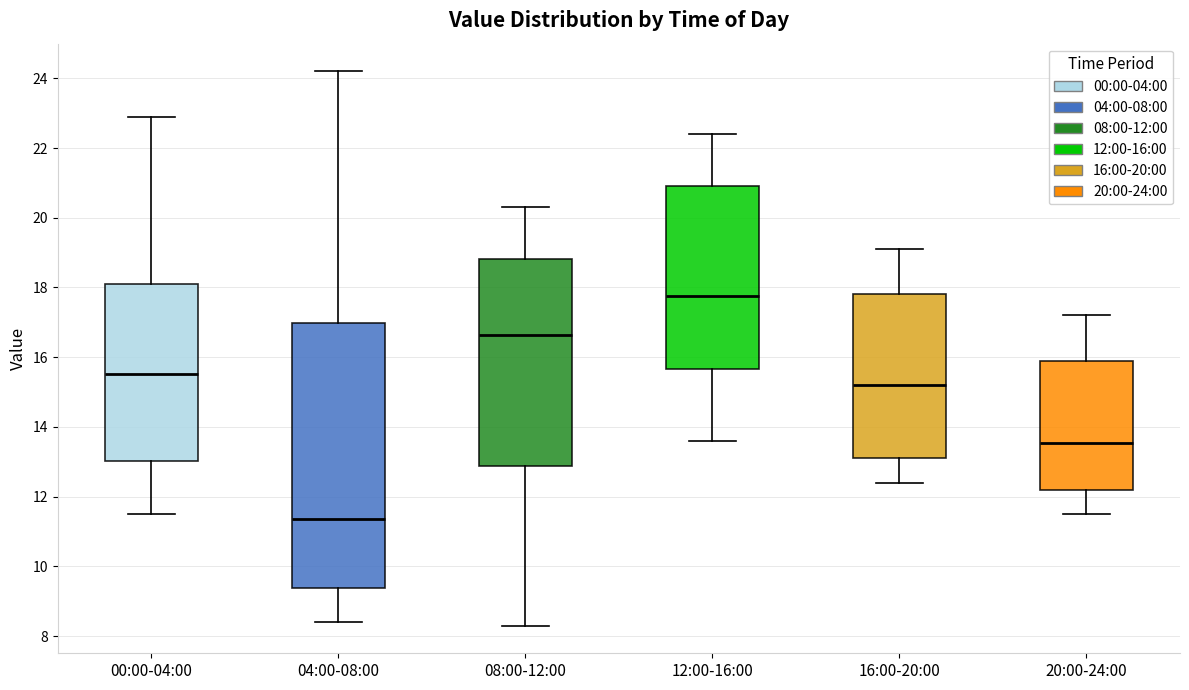

Reading left to right, transcribe this box plot: for each box, give where its median line is, the range the box spans, and where its two whiskers end, as read against the y-axis. The values are not printed on the chart, so give them approximately, as read against the axis.

00:00-04:00: median 15.6, box 13.0 to 18.2, whiskers 11.6 to 23.0
04:00-08:00: median 11.4, box 9.4 to 17.0, whiskers 8.4 to 24.2
08:00-12:00: median 16.6, box 12.8 to 18.8, whiskers 8.4 to 20.4
12:00-16:00: median 17.8, box 15.6 to 21.0, whiskers 13.6 to 22.4
16:00-20:00: median 15.2, box 13.2 to 17.8, whiskers 12.4 to 19.2
20:00-24:00: median 13.6, box 12.2 to 16.0, whiskers 11.6 to 17.2